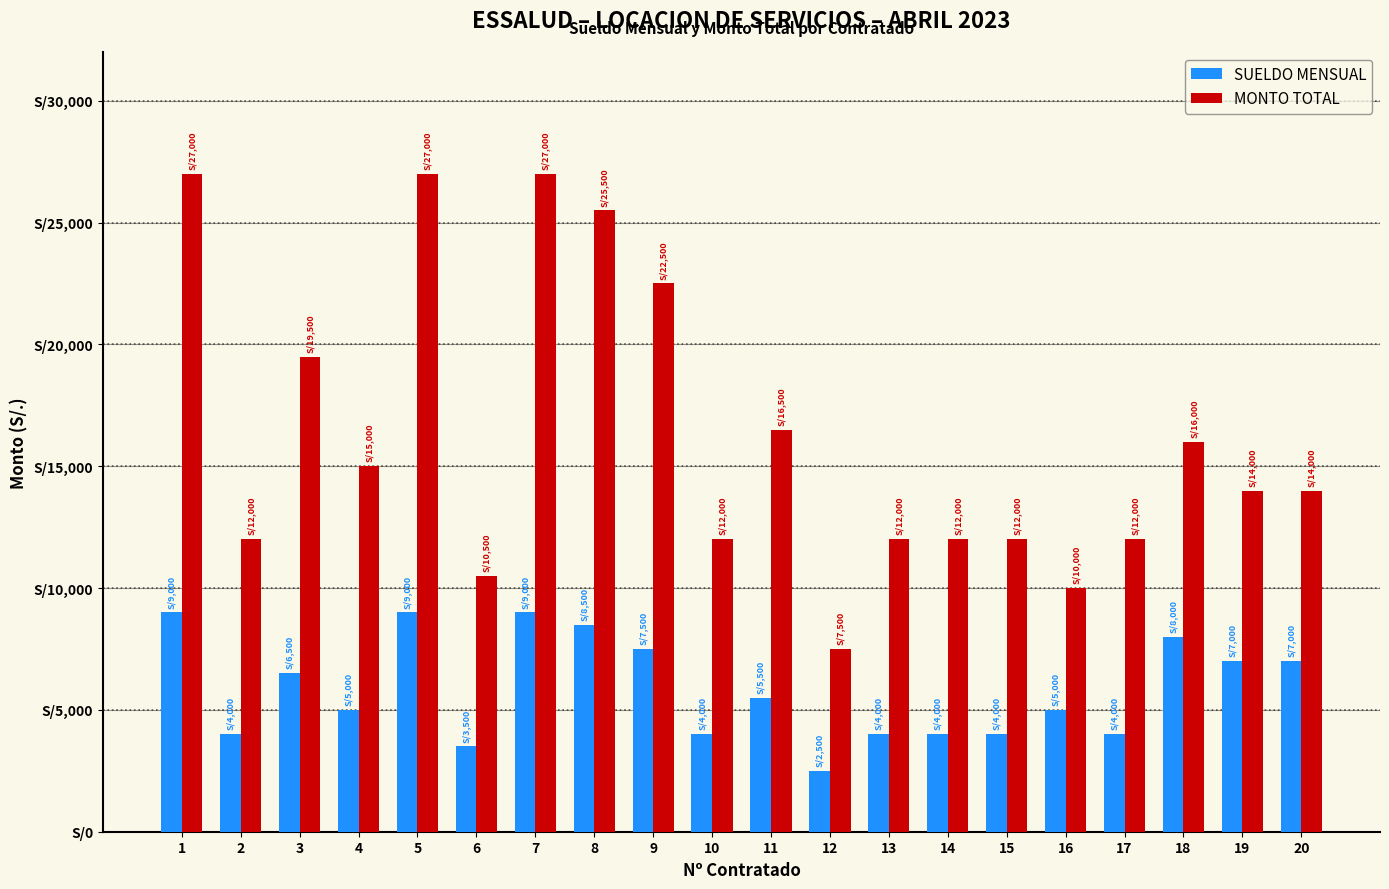

Are the bars horizontal?

No